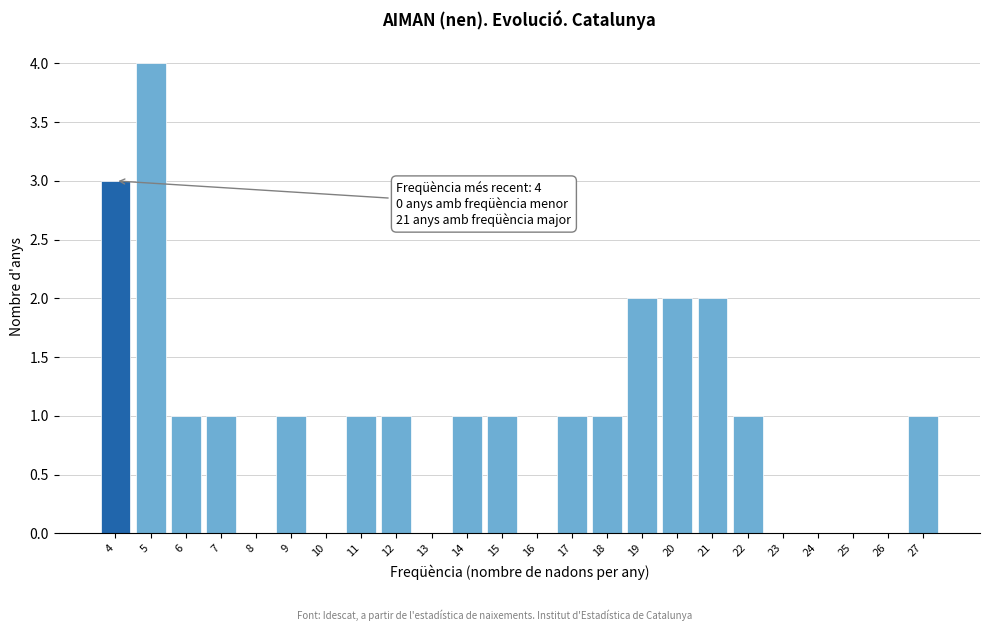

Over which range of the x-axis is the bar tallest?

4.5 to 5.5